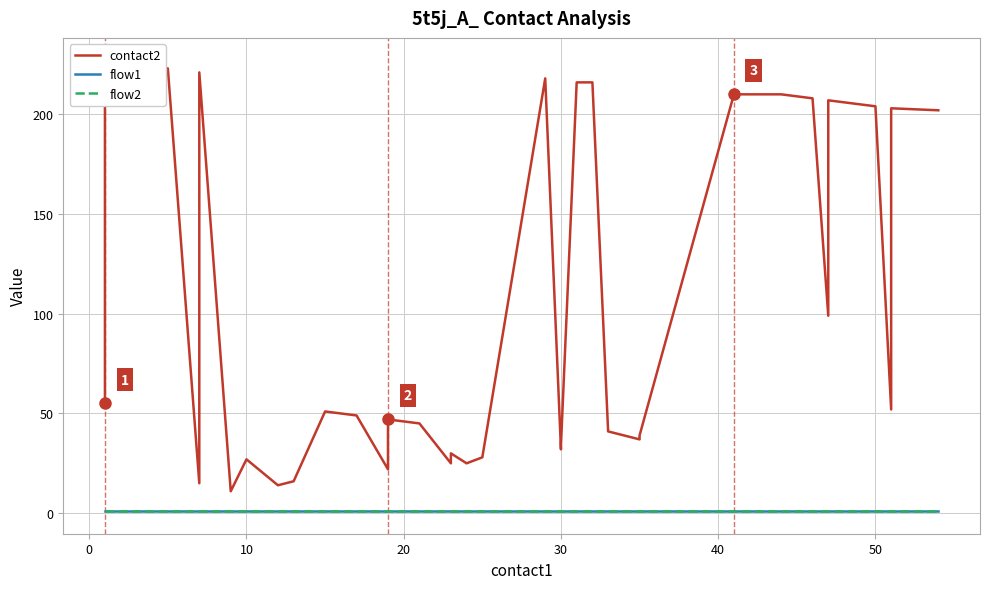

Is the value of flow2 at 8 greater than the value of contact2 at 12?

No